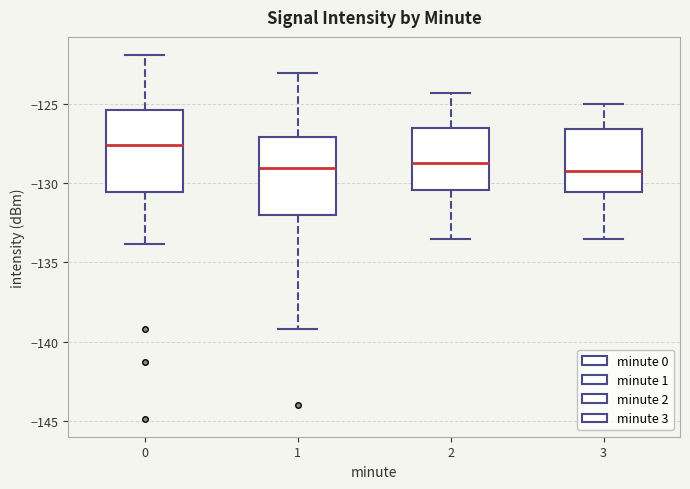

Reading left to right, read every box against the y-axis: the position of its median line, the range the box covers, and the ends of its whiskers. The values are not printed on the chart, so give them approximately, as read against the axis.

0: median -127.5, box -130.5 to -125.5, whiskers -134.0 to -122.0
1: median -129.0, box -132.0 to -127.0, whiskers -139.0 to -123.0
2: median -128.5, box -130.5 to -126.5, whiskers -133.5 to -124.5
3: median -129.0, box -130.5 to -126.5, whiskers -133.5 to -125.0